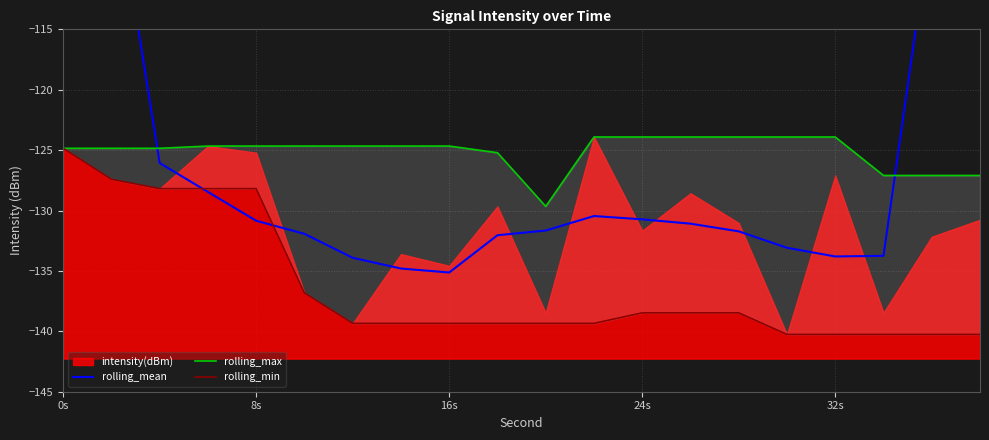

What is the difference between the maximum and minimum values in the rolling_min series?

15.4